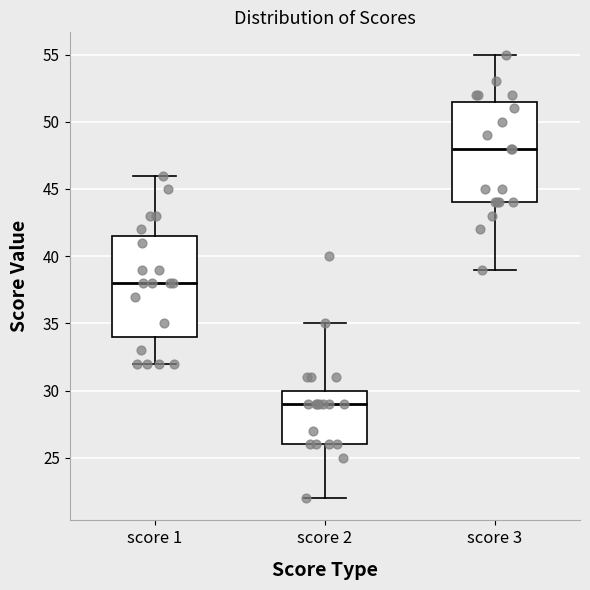

Reading left to right, transcribe this box plot: for each box, give where its median line is, the range the box spans, and where its two whiskers end, as read against the y-axis. The values are not printed on the chart, so give them approximately, as read against the axis.

score 1: median 38.0, box 34.0 to 41.5, whiskers 32.0 to 46.0
score 2: median 29.0, box 26.0 to 30.0, whiskers 22.0 to 35.0
score 3: median 48.0, box 44.0 to 51.5, whiskers 39.0 to 55.0